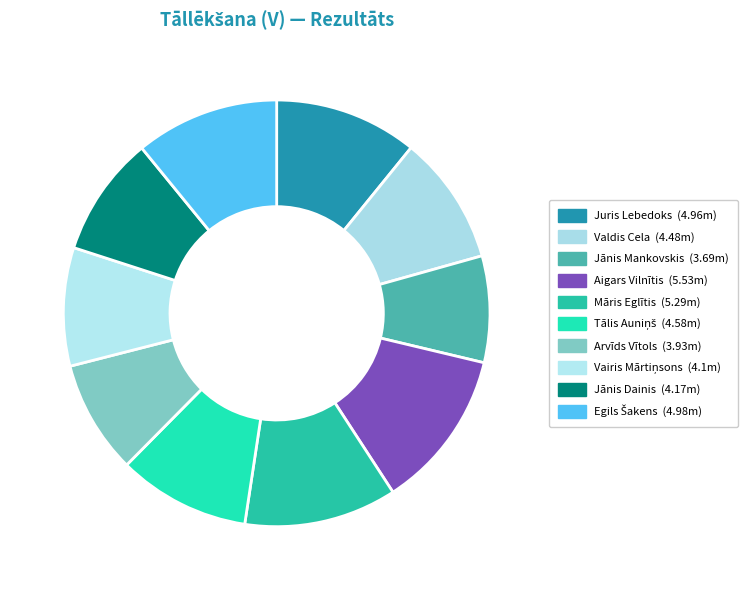

How many segments does this pie chart have?

10